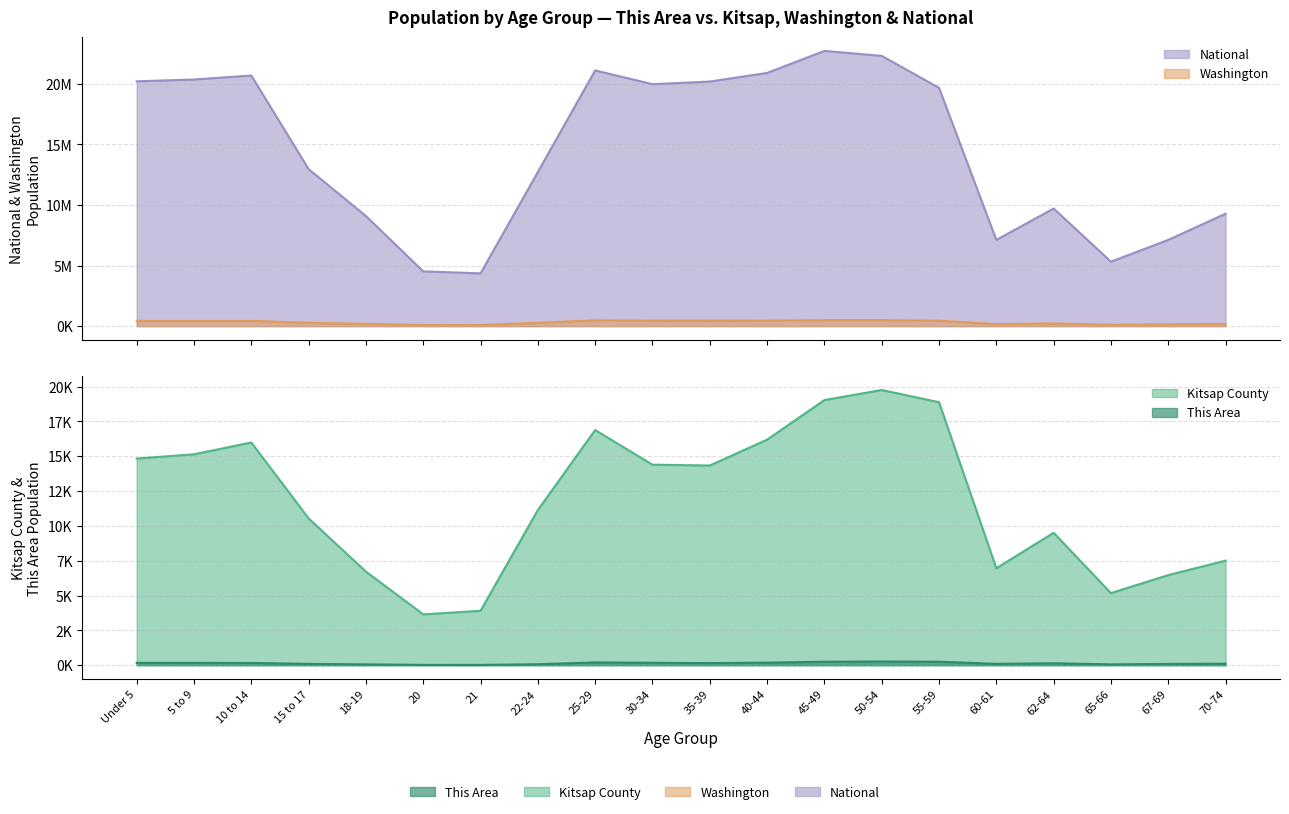

Does the chart have visible grid lines?

Yes